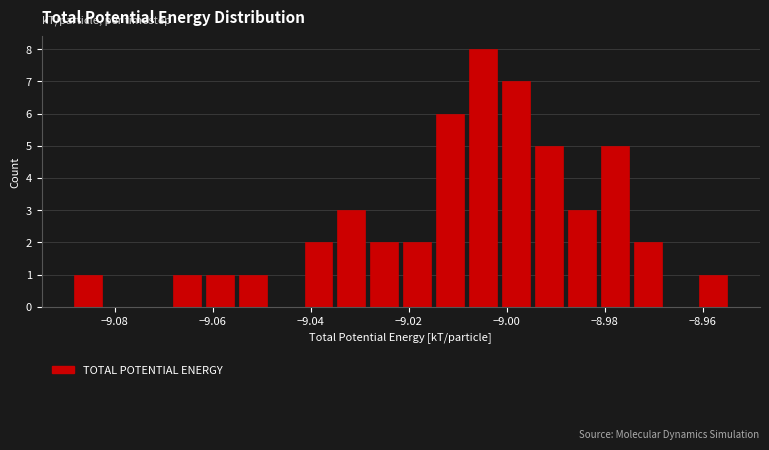

Read against the x-axis, roughly where is the centre of the tallest bar?

-9.004